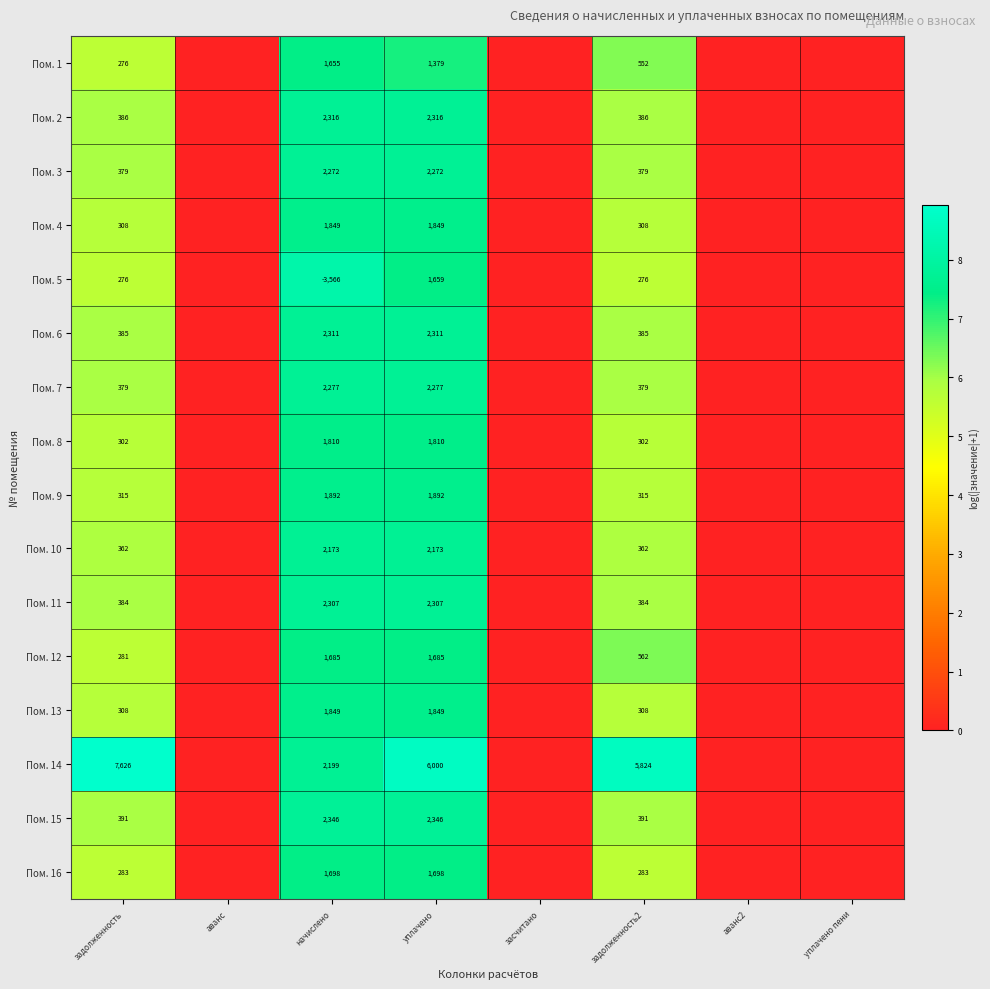

At how many categories does at least one series exceed 3?

4